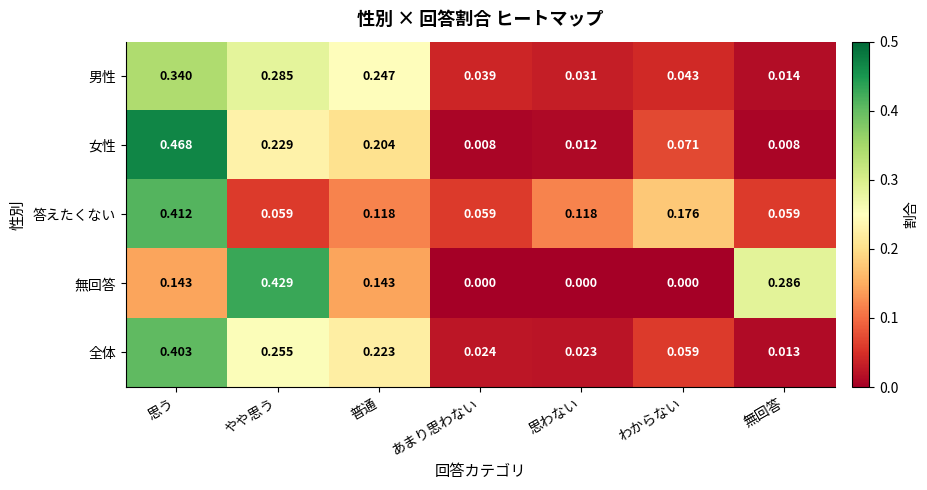

Which series has the widest spread of values?

女性